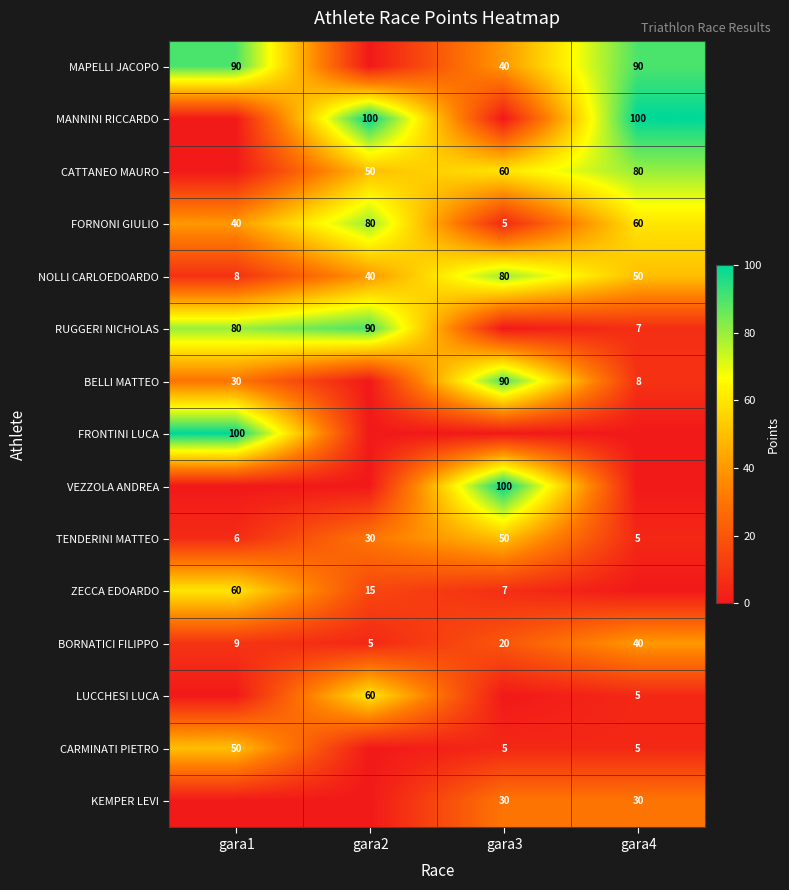

Which has a higher value, gara1 or gara2?

gara1